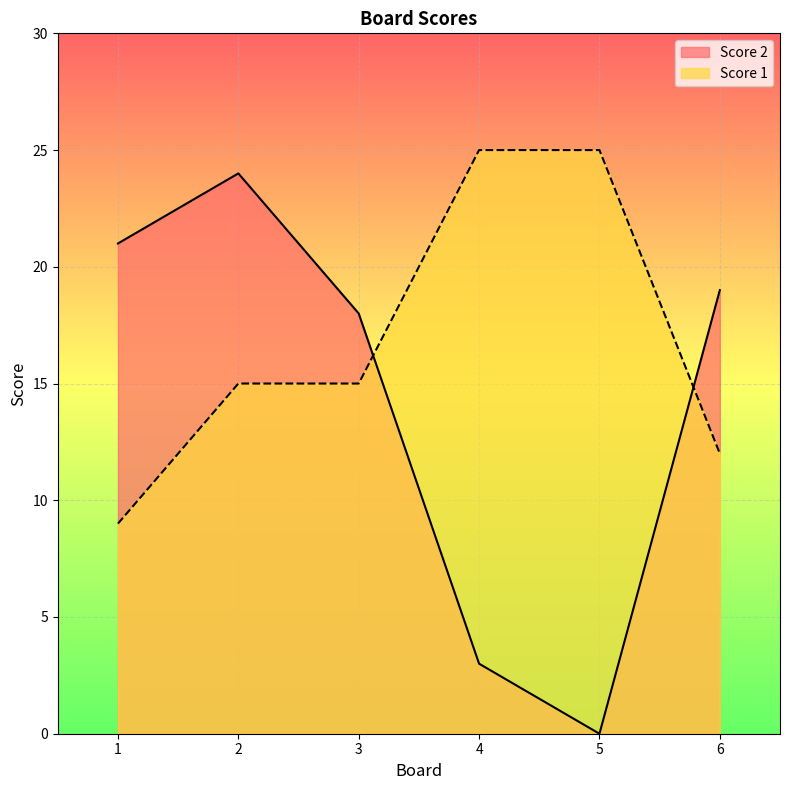

What value does the Score 1 series have at 2, to the nearest 5?

15